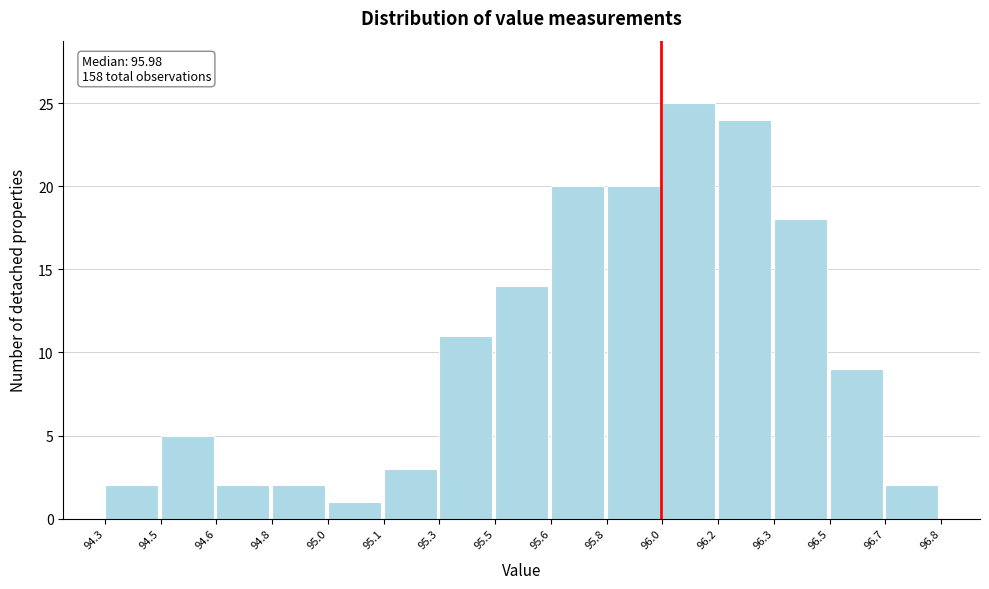

Reading left to right, what are all the values shown in this chart?

94.3=2	94.5=5	94.6=2	94.8=2	95.0=1	95.1=3	95.3=11	95.5=14	95.6=20	95.8=20	96.0=25	96.2=24	96.3=18	96.5=9	96.7=2